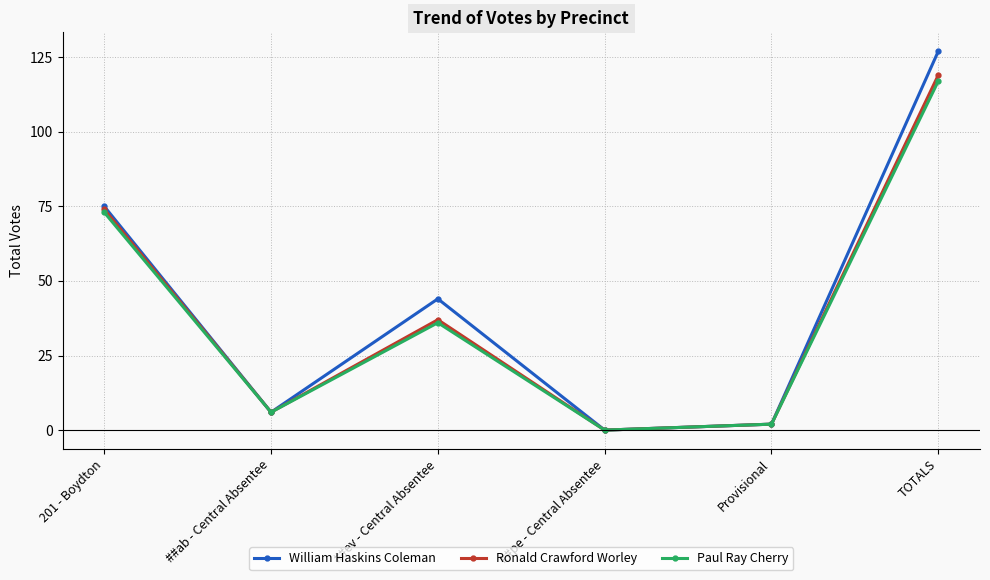

What is the difference between the Ronald Crawford Worley values at Provisional and ##ab - Central Absentee?

4